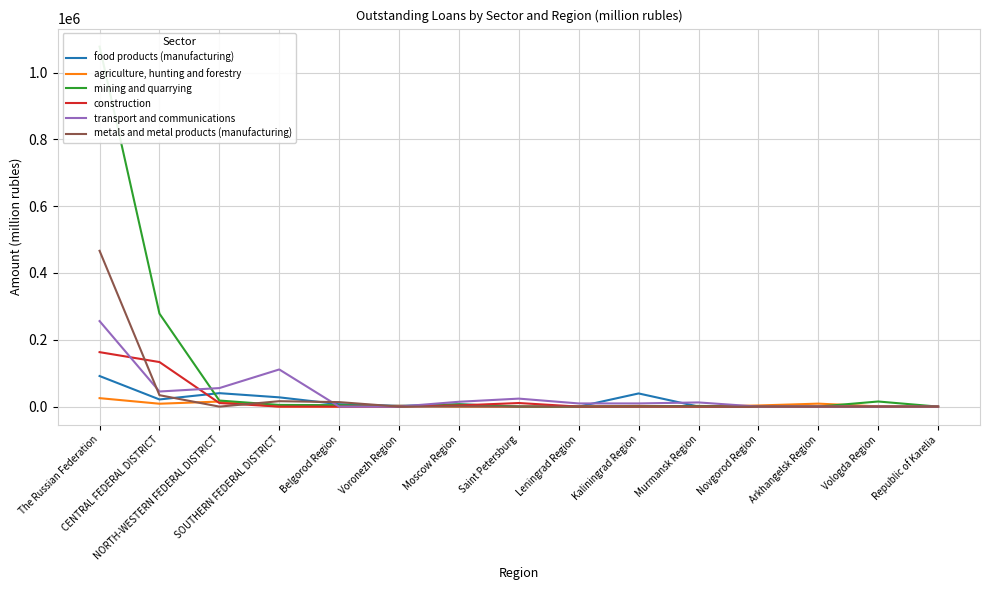

Reading left to right, transcribe all the data shown in this chart.

food products (manufacturing): The Russian Federation=91572	CENTRAL FEDERAL DISTRICT=21479	NORTH-WESTERN FEDERAL DISTRICT=40293	SOUTHERN FEDERAL DISTRICT=27764	Belgorod Region=7175	Voronezh Region=2464	Moscow Region=6631	Saint Petersburg=494	Leningrad Region=0	Kaliningrad Region=39428	Murmansk Region=109	Novgorod Region=0	Arkhangelsk Region=0	Vologda Region=262	Republic of Karelia=0
agriculture, hunting and forestry: The Russian Federation=25349	CENTRAL FEDERAL DISTRICT=8662	NORTH-WESTERN FEDERAL DISTRICT=15159	SOUTHERN FEDERAL DISTRICT=197	Belgorod Region=50	Voronezh Region=2464	Moscow Region=3	Saint Petersburg=0	Leningrad Region=0	Kaliningrad Region=2133	Murmansk Region=0	Novgorod Region=3422	Arkhangelsk Region=8907	Vologda Region=696	Republic of Karelia=0
mining and quarrying: The Russian Federation=1077604	CENTRAL FEDERAL DISTRICT=278276	NORTH-WESTERN FEDERAL DISTRICT=18180	SOUTHERN FEDERAL DISTRICT=5064	Belgorod Region=4378	Voronezh Region=0	Moscow Region=6823	Saint Petersburg=0	Leningrad Region=0	Kaliningrad Region=791	Murmansk Region=2063	Novgorod Region=0	Arkhangelsk Region=0	Vologda Region=15326	Republic of Karelia=0
construction: The Russian Federation=163017	CENTRAL FEDERAL DISTRICT=133377	NORTH-WESTERN FEDERAL DISTRICT=10742	SOUTHERN FEDERAL DISTRICT=31	Belgorod Region=0	Voronezh Region=0	Moscow Region=3587	Saint Petersburg=10742	Leningrad Region=0	Kaliningrad Region=0	Murmansk Region=0	Novgorod Region=0	Arkhangelsk Region=0	Vologda Region=0	Republic of Karelia=0
transport and communications: The Russian Federation=256014	CENTRAL FEDERAL DISTRICT=45229	NORTH-WESTERN FEDERAL DISTRICT=55490	SOUTHERN FEDERAL DISTRICT=111223	Belgorod Region=0	Voronezh Region=12	Moscow Region=14533	Saint Petersburg=23927	Leningrad Region=9515	Kaliningrad Region=9529	Murmansk Region=12519	Novgorod Region=0	Arkhangelsk Region=0	Vologda Region=0	Republic of Karelia=0
metals and metal products (manufacturing): The Russian Federation=466389	CENTRAL FEDERAL DISTRICT=34225	NORTH-WESTERN FEDERAL DISTRICT=0	SOUTHERN FEDERAL DISTRICT=16231	Belgorod Region=13474	Voronezh Region=0	Moscow Region=405	Saint Petersburg=0	Leningrad Region=0	Kaliningrad Region=0	Murmansk Region=0	Novgorod Region=0	Arkhangelsk Region=0	Vologda Region=0	Republic of Karelia=0